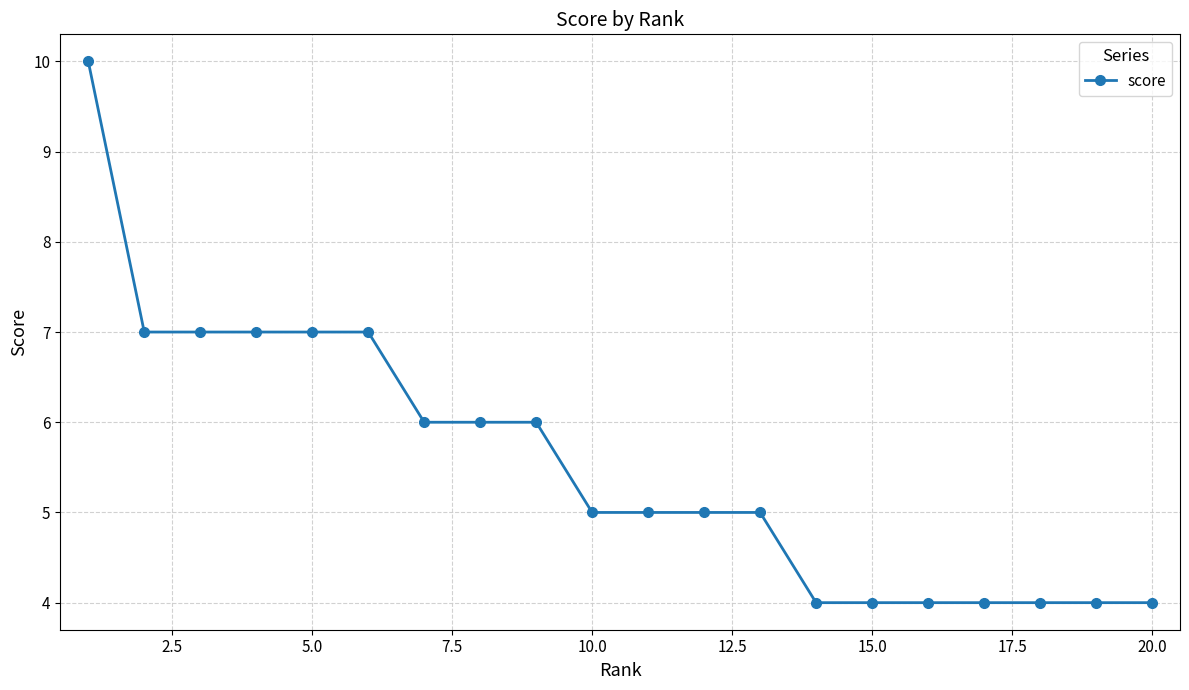

How many lines are shown in the chart?

1